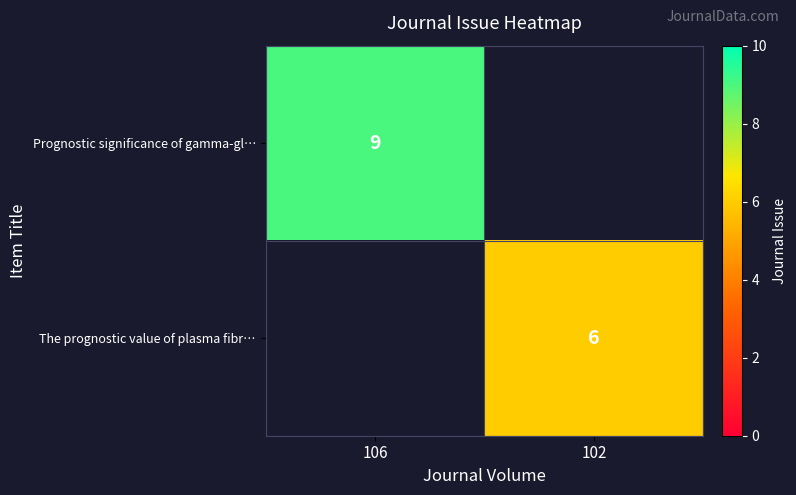

Which has a higher value, 102 or 106?

106